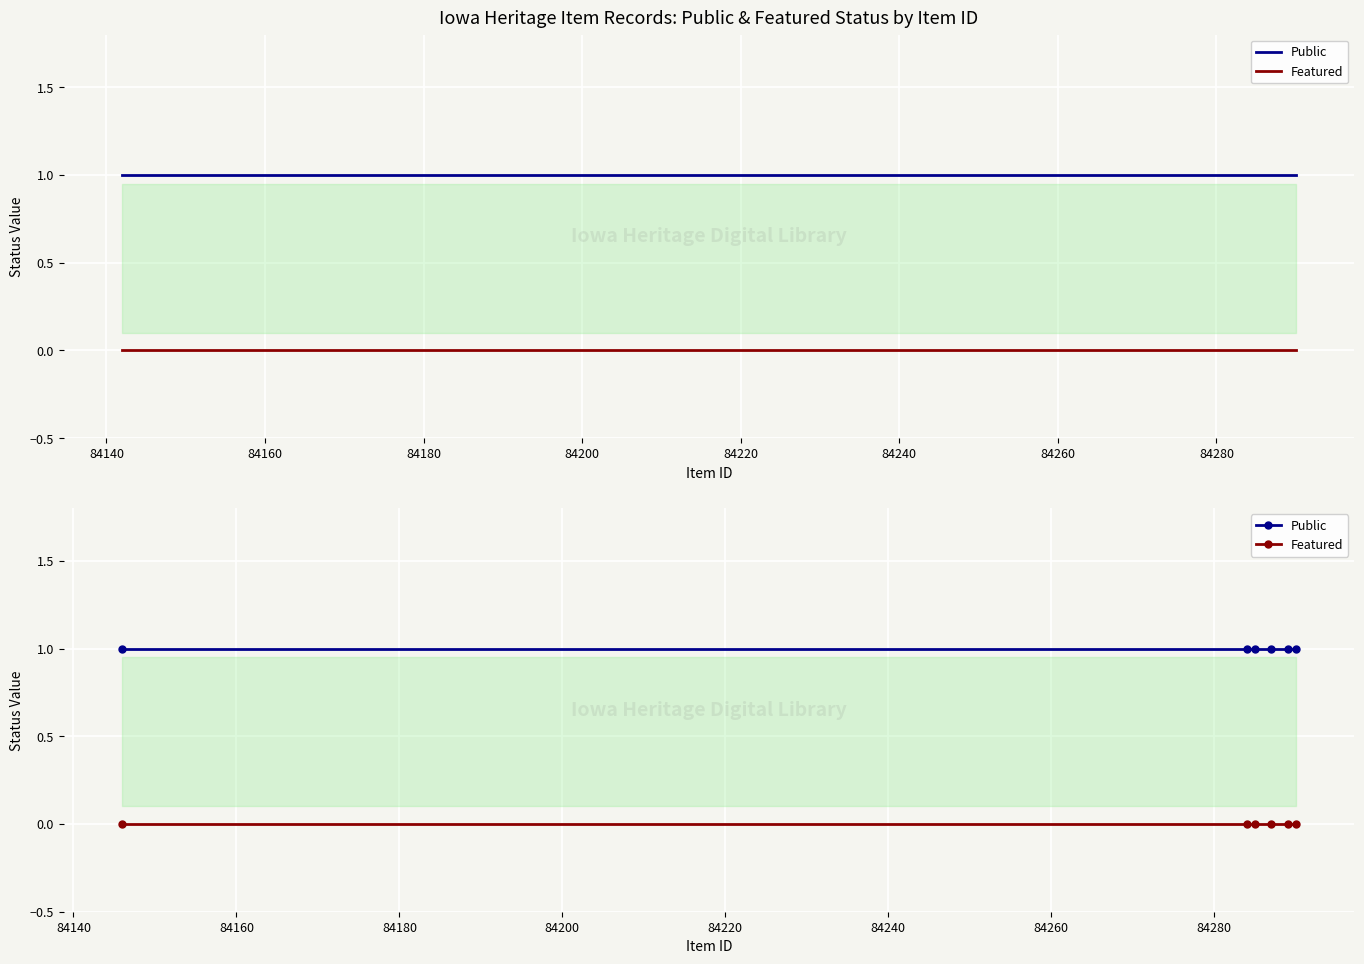

Is the value of Public at 84140 greater than the value of Featured at 84180?

Yes